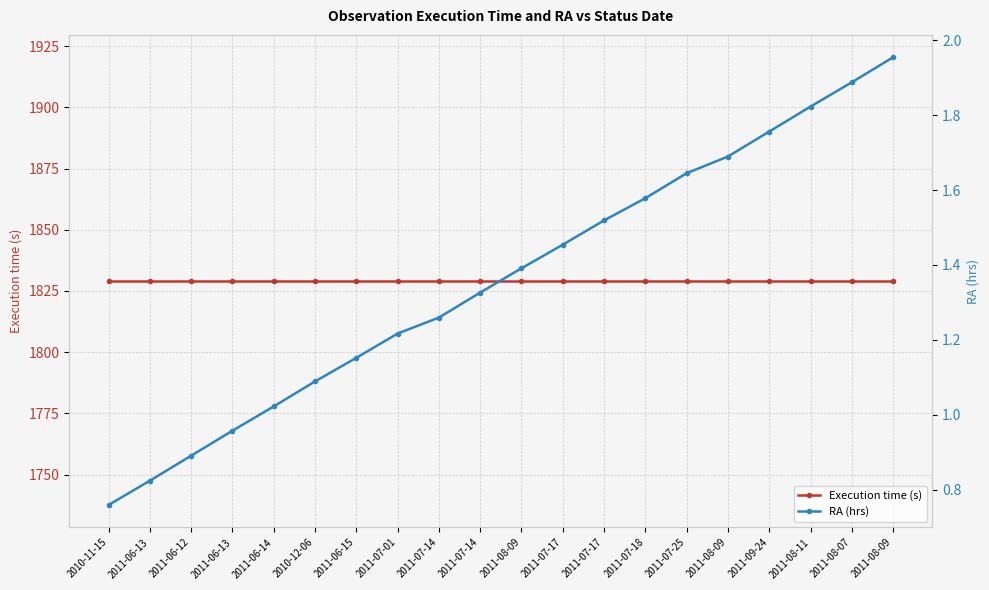

Reading left to right, what are all the values shown in this chart?

Execution time (s): 2010-11-15=1829.0	2011-06-13=1829.0	2011-06-12=1829.0	2011-06-13=1829.0	2011-06-14=1829.0	2010-12-06=1829.0	2011-06-15=1829.0	2011-07-01=1829.0	2011-07-14=1829.0	2011-07-14=1829.0	2011-08-09=1829.0	2011-07-17=1829.0	2011-07-17=1829.0	2011-07-18=1829.0	2011-07-25=1829.0	2011-08-09=1829.0	2011-09-24=1829.0	2011-08-11=1829.0	2011-08-07=1829.0	2011-08-09=1829.0
RA (hrs): 2010-11-15=0.8	2011-06-13=0.8	2011-06-12=0.9	2011-06-13=1.0	2011-06-14=1.0	2010-12-06=1.1	2011-06-15=1.2	2011-07-01=1.2	2011-07-14=1.3	2011-07-14=1.3	2011-08-09=1.4	2011-07-17=1.5	2011-07-17=1.5	2011-07-18=1.6	2011-07-25=1.6	2011-08-09=1.7	2011-09-24=1.8	2011-08-11=1.8	2011-08-07=1.9	2011-08-09=2.0